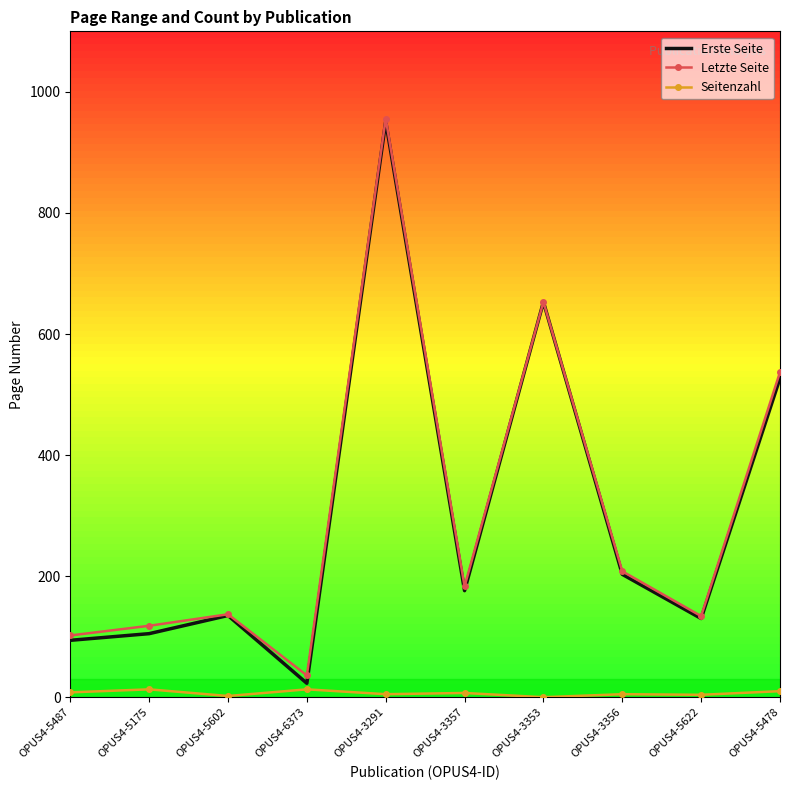

Which category has the highest value in the Erste Seite series?

OPUS4-3291